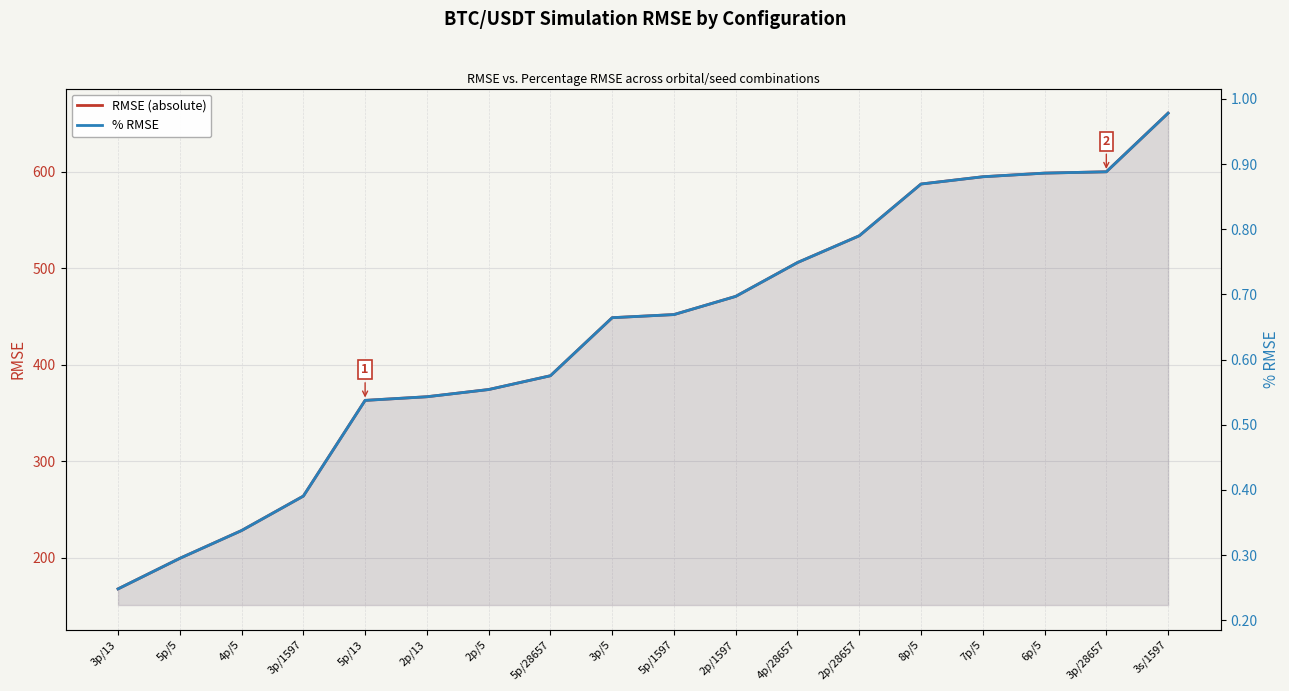

Is it true that % RMSE equals 0.9 at 5p/1597?

False